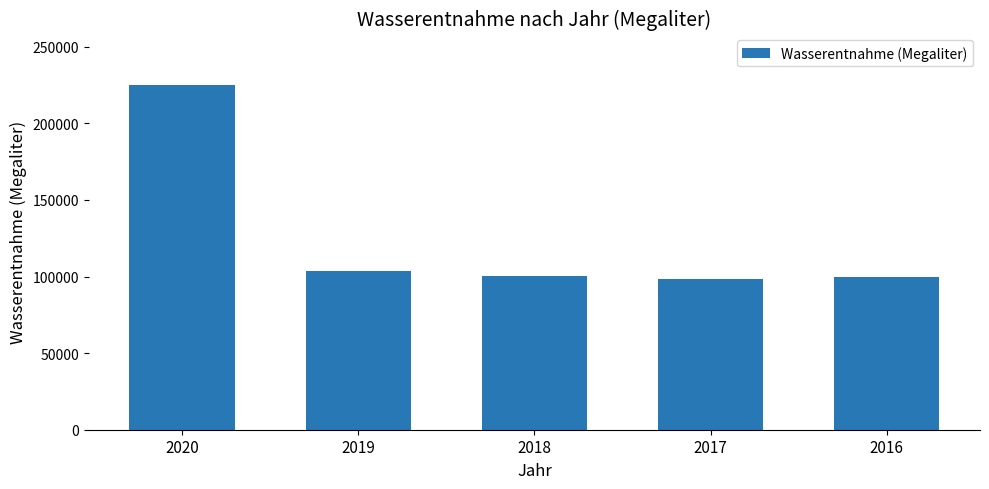

What is the difference between the maximum and minimum values?

126448